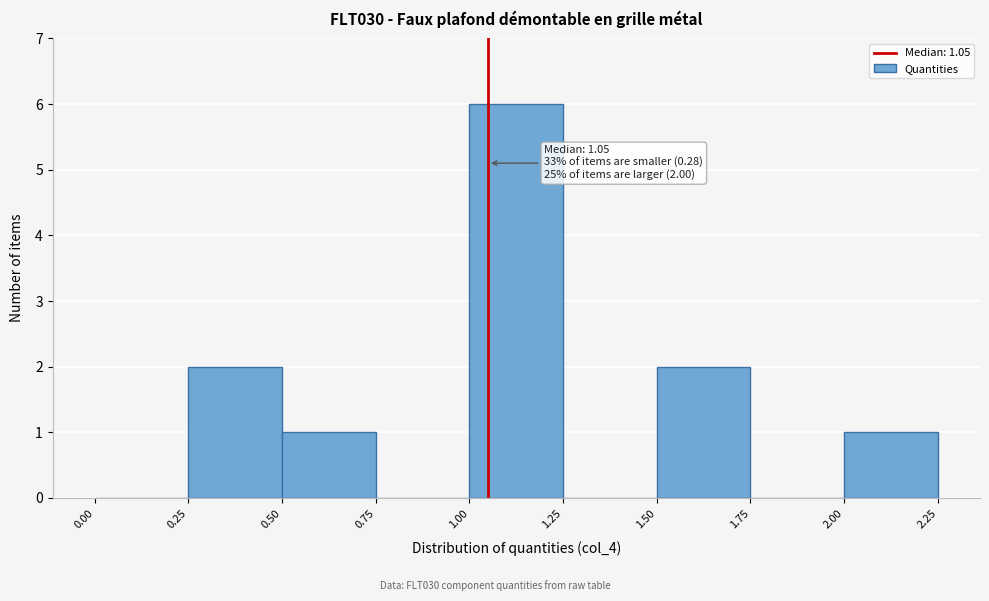

Which range on the x-axis has the tallest bar?

1.00 to 1.25